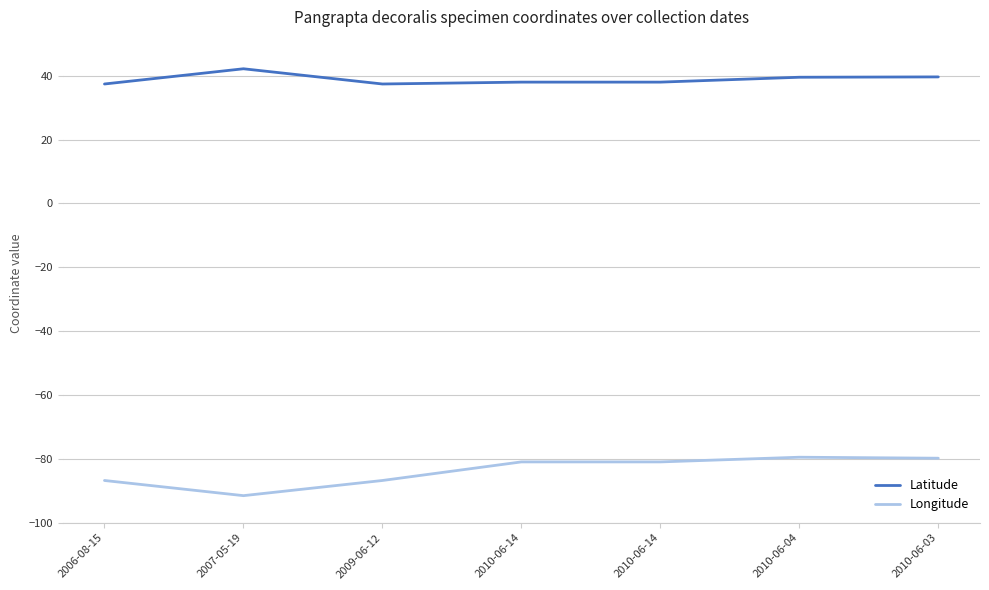

What is the total value across all series at 2009-06-12?

-49.3